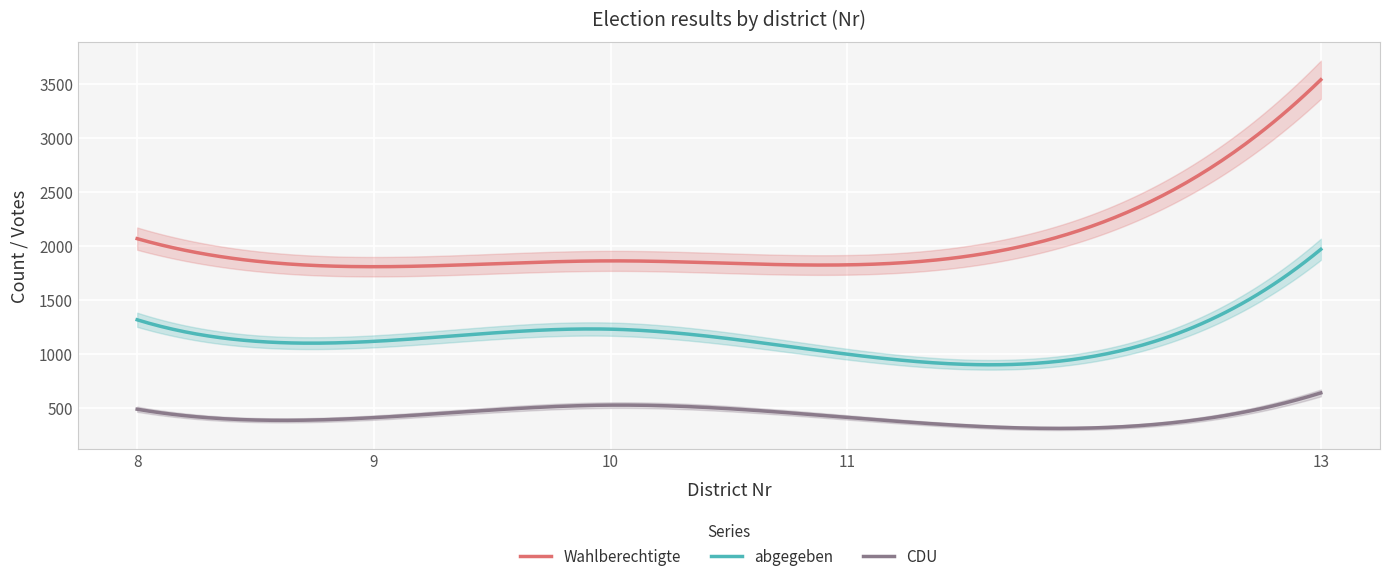

What is the sum of the abgegeben values at 8 and 9?

2428